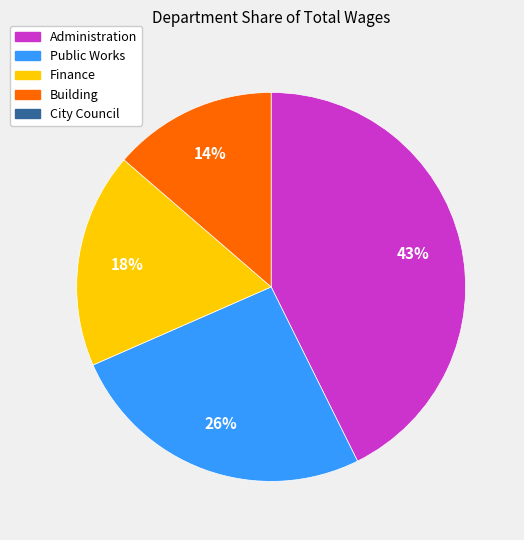

Count the number of slices in the pie.

4